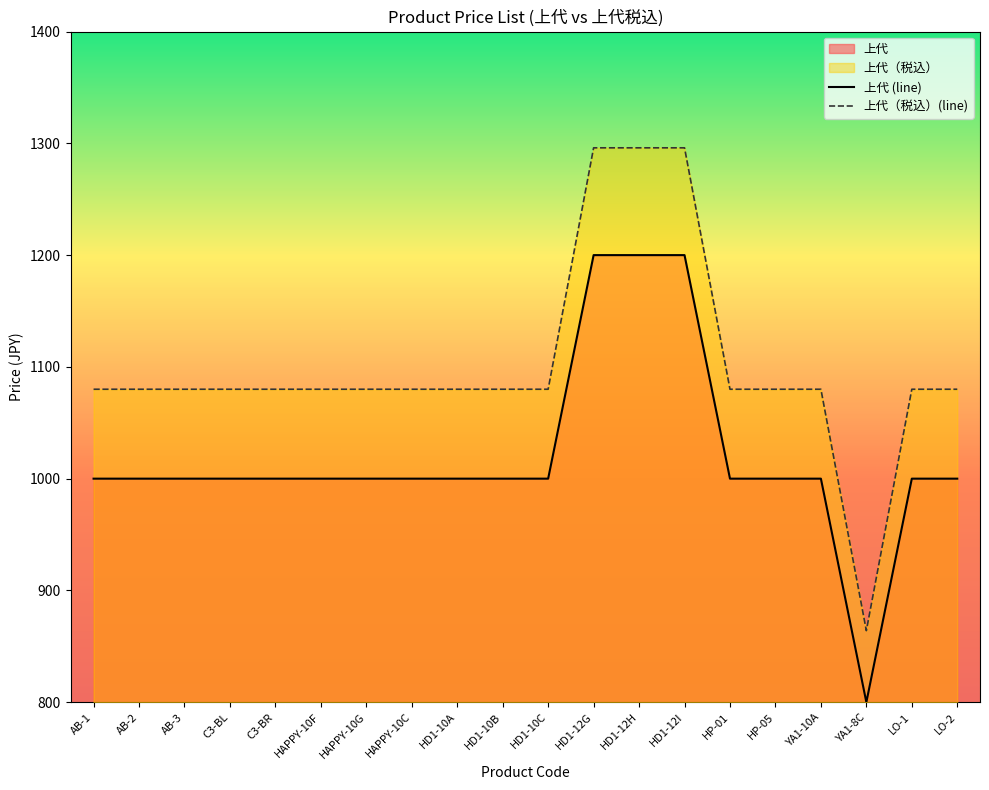

Which series has the largest total across all categories?

上代（税込）(line)